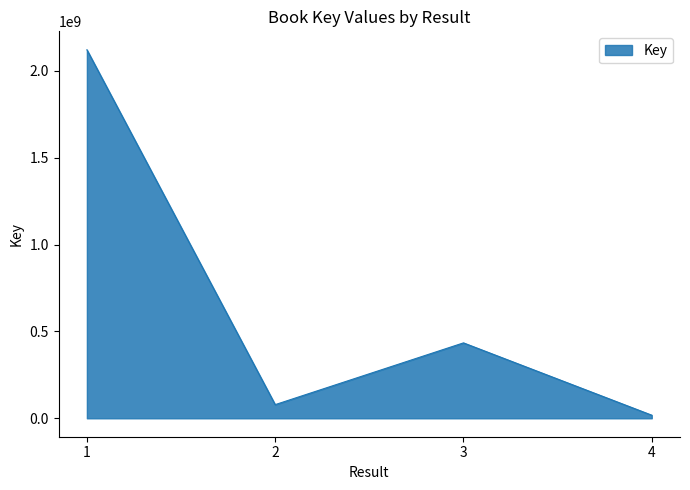

List the labels in order of value, largest first.

1, 3, 2, 4